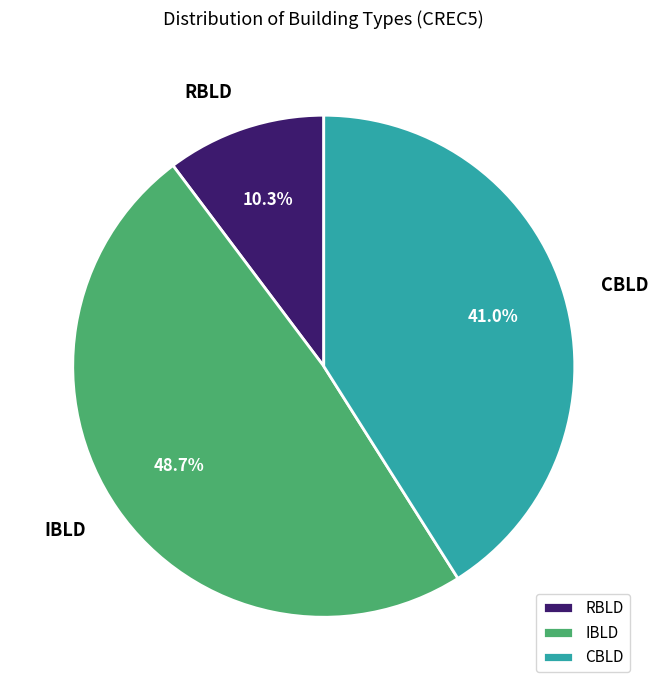

Does RBLD account for over 50% of the chart?

No